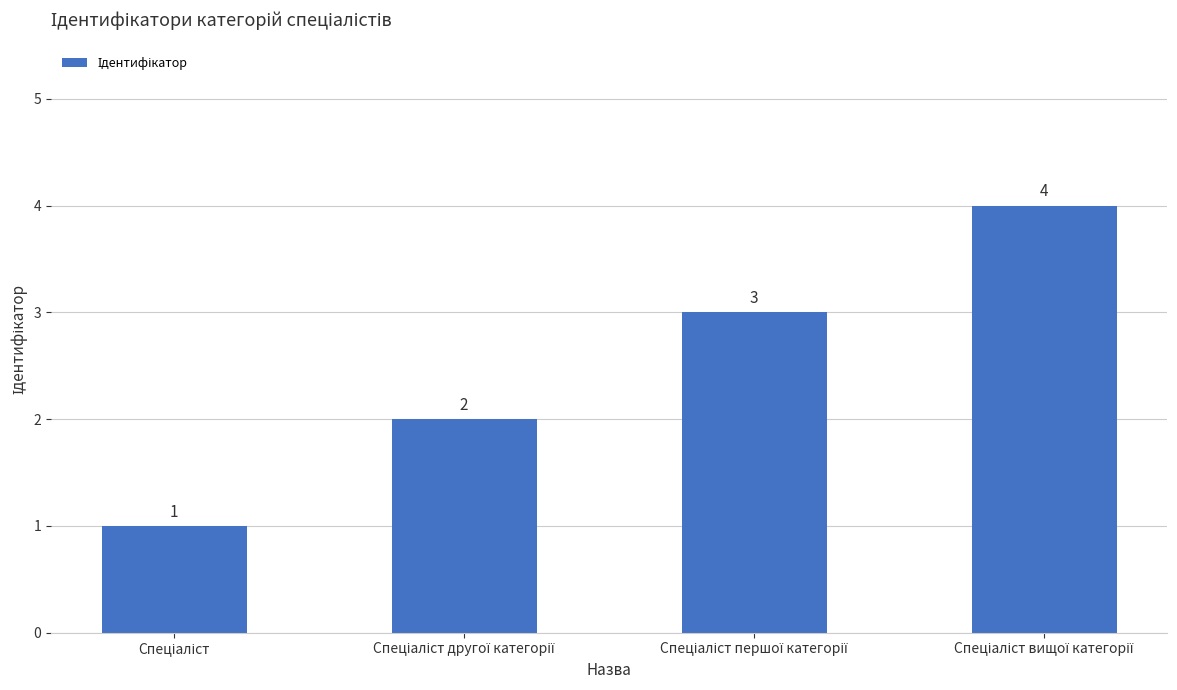

What is the sum of all values?

10